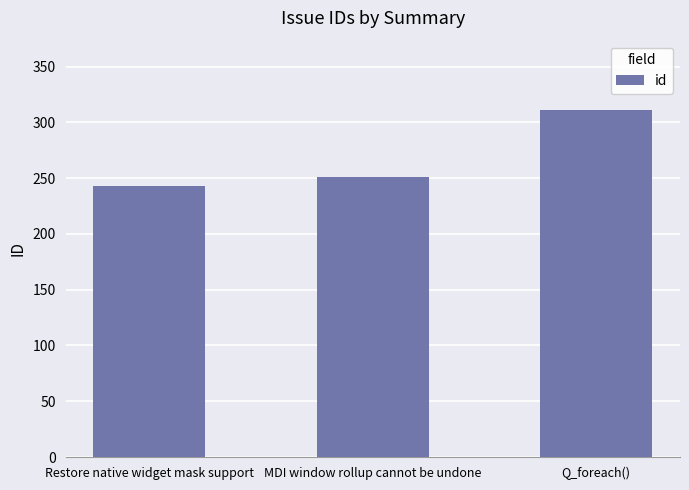

What is the smallest value displayed?

243